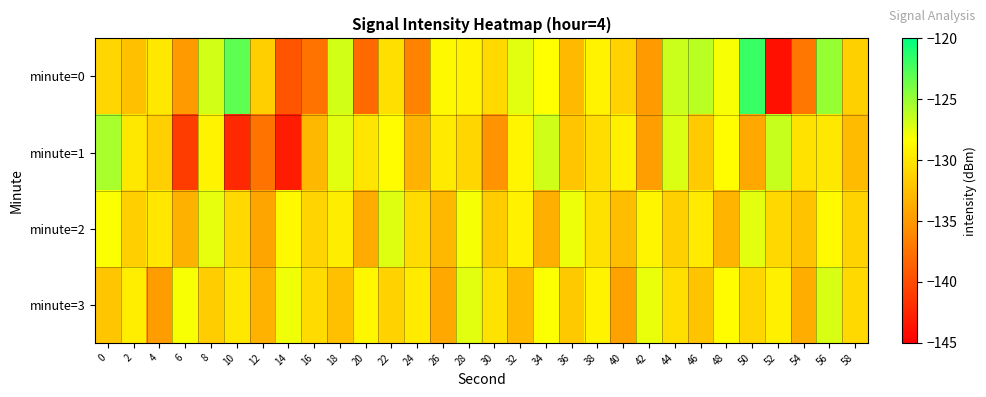

Reading left to right, transcribe all the data shown in this chart.

minute=0: 0=-131.0	2=-132.4	4=-129.9	6=-134.9	8=-126.9	10=-123.1	12=-131.5	14=-139.5	16=-137.5	18=-126.9	20=-138.1	22=-130.4	24=-136.4	26=-128.7	28=-129.1	30=-130.8	32=-127.4	34=-128.4	36=-132.8	38=-129.1	40=-131.2	42=-134.9	44=-126.6	46=-126.1	48=-128.2	50=-121.9	52=-143.8	54=-137.2	56=-124.9	58=-131.4
minute=1: 0=-125.5	2=-129.8	4=-131.5	6=-141.1	8=-129.1	10=-142.3	12=-137.4	14=-143.0	16=-132.9	18=-127.4	20=-130.0	22=-128.5	24=-133.2	26=-129.7	28=-131.0	30=-135.4	32=-128.9	34=-126.8	36=-132.1	38=-130.5	40=-129.3	42=-134.6	44=-127.2	46=-131.8	48=-128.4	50=-133.9	52=-126.5	54=-130.2	56=-129.8	58=-132.7
minute=2: 0=-128.3	2=-131.5	4=-129.9	6=-133.4	8=-127.6	10=-130.8	12=-134.2	14=-128.7	16=-131.1	18=-129.5	20=-133.8	22=-127.3	24=-130.6	26=-132.9	28=-128.1	30=-131.7	32=-129.2	34=-133.5	36=-127.8	38=-130.3	40=-132.6	42=-128.9	44=-131.4	46=-129.7	48=-133.1	50=-127.5	52=-130.9	54=-132.3	56=-128.6	58=-131.2
minute=3: 0=-132.1	2=-129.4	4=-134.7	6=-128.2	8=-131.6	10=-129.8	12=-133.3	14=-127.9	16=-130.7	18=-132.5	20=-128.8	22=-131.3	24=-129.6	26=-133.9	28=-127.4	30=-130.1	32=-132.8	34=-128.3	36=-131.9	38=-129.1	40=-134.4	42=-127.7	44=-130.4	46=-132.2	48=-128.5	50=-131.0	52=-129.3	54=-133.6	56=-127.1	58=-130.8